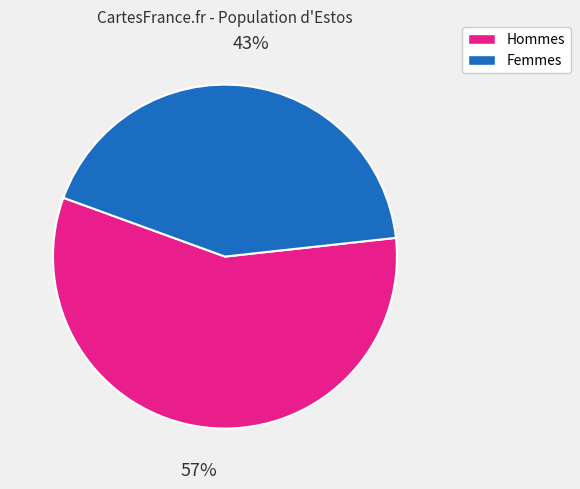

Is there any slice that represents more than half of the pie?

Yes